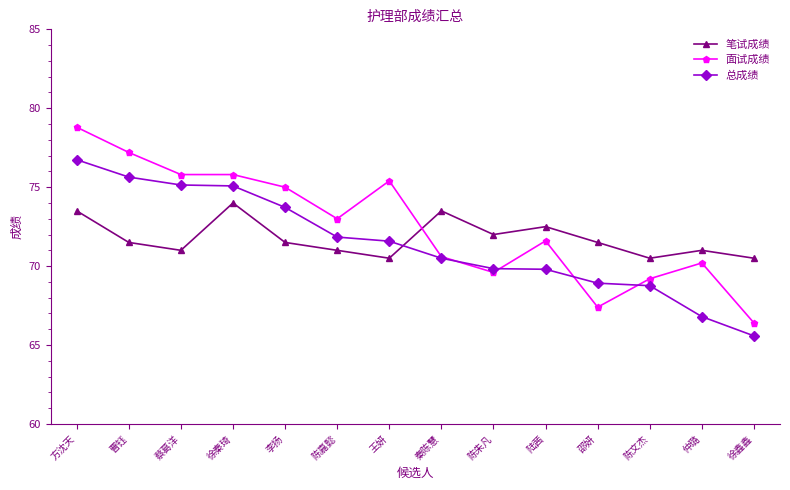

Reading left to right, transcribe all the data shown in this chart.

笔试成绩: 方沈天=73.5	曹钰=71.5	蔡葛洋=71.0	徐秦琦=74.0	李扬=71.5	陈嘉懿=71.0	王妍=70.5	秦陈慧=73.5	陈朱凡=72.0	陆茜=72.5	邵妍=71.5	陈文杰=70.5	仲璐=71.0	徐鑫鑫=70.5
面试成绩: 方沈天=78.8	曹钰=77.2	蔡葛洋=75.8	徐秦琦=75.8	李扬=75.0	陈嘉懿=73.0	王妍=75.4	秦陈慧=70.6	陈朱凡=69.6	陆茜=71.6	邵妍=67.4	陈文杰=69.2	仲璐=70.2	徐鑫鑫=66.4
总成绩: 方沈天=76.7	曹钰=75.6	蔡葛洋=75.1	徐秦琦=75.1	李扬=73.7	陈嘉懿=71.8	王妍=71.6	秦陈慧=70.5	陈朱凡=69.8	陆茜=69.8	邵妍=68.9	陈文杰=68.8	仲璐=66.8	徐鑫鑫=65.6